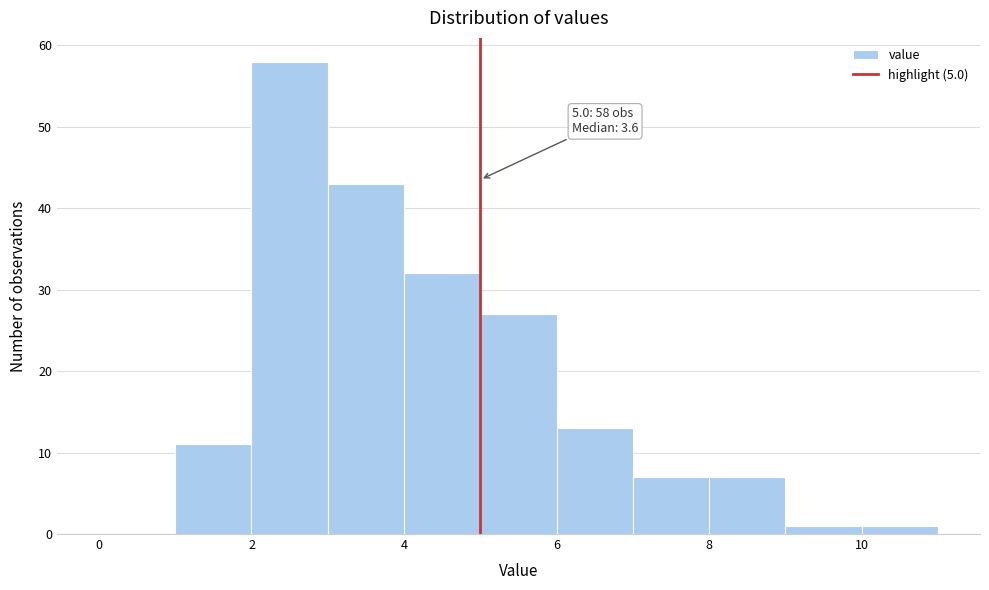

Which range on the x-axis has the tallest bar?

2 to 3